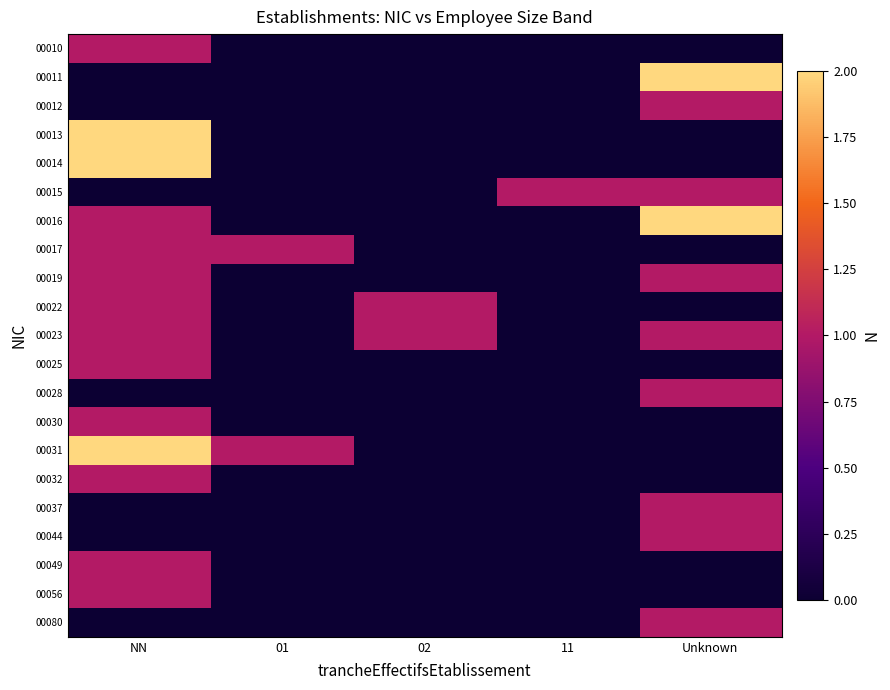

Which category has the lowest value across all series?

01